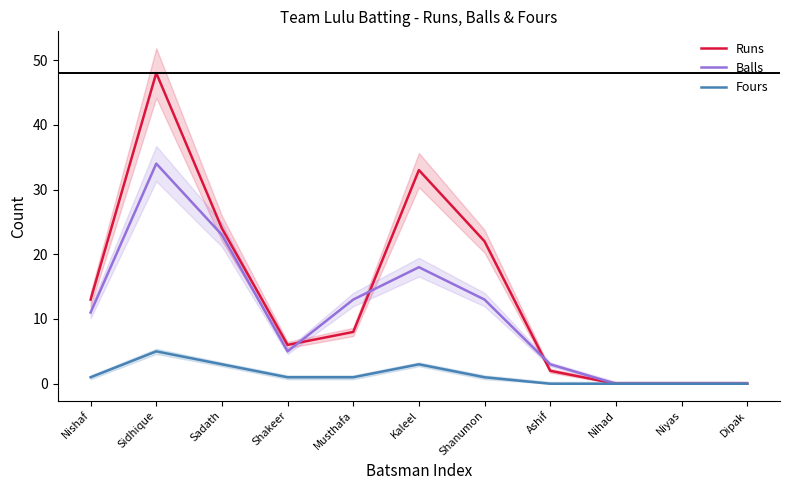

True or false: Fours and Balls intersect in this chart.

False